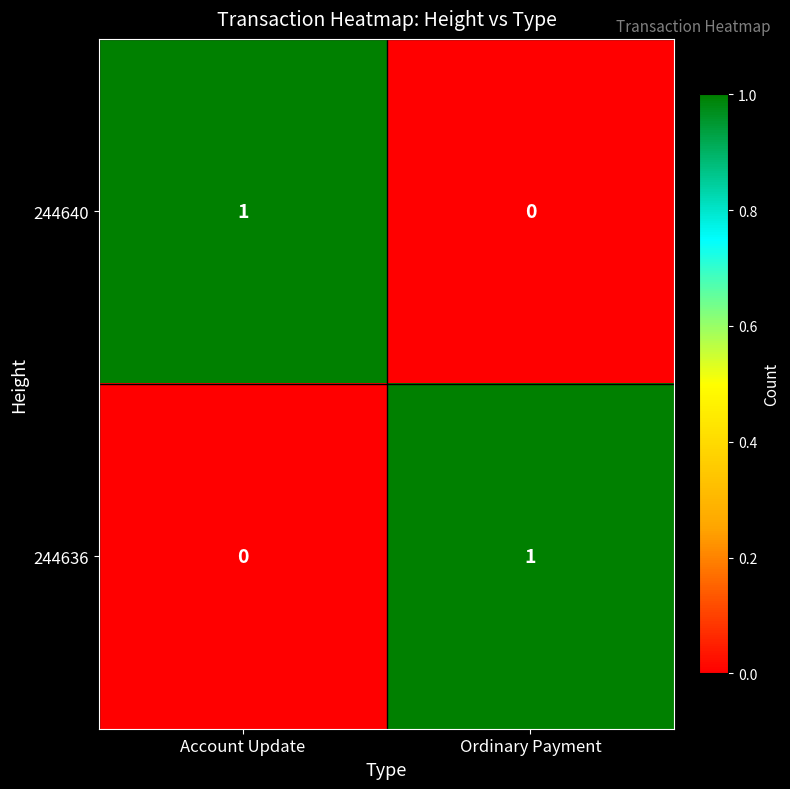

Rank the categories by 244640 value from highest to lowest.

Account Update, Ordinary Payment